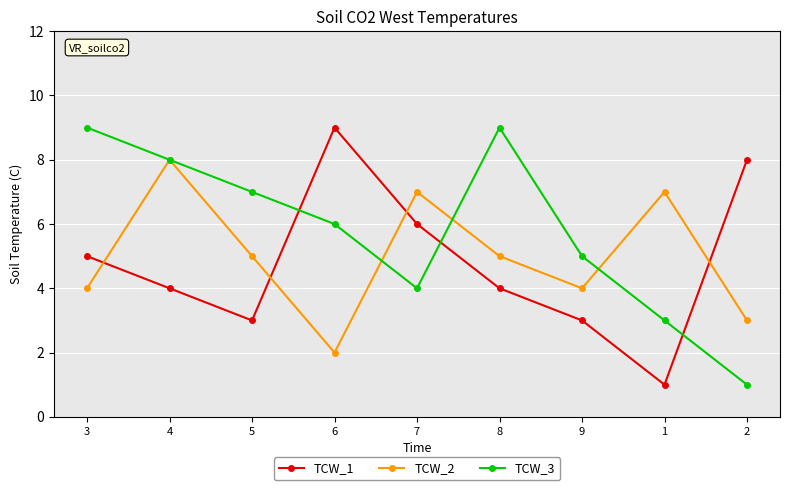

Which series changed the most between 6 and 7?

TCW_2